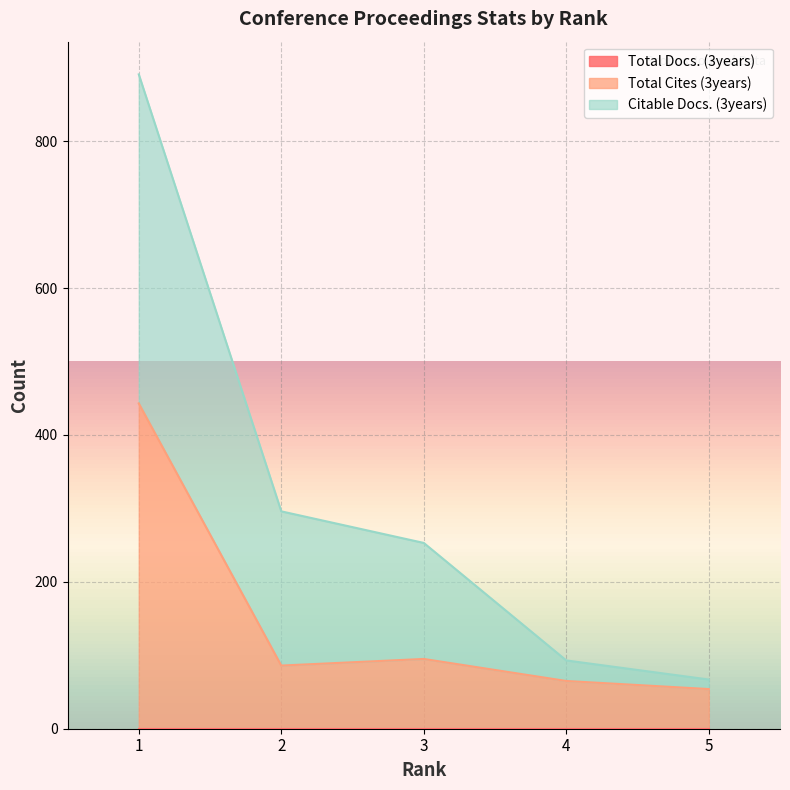

How many values in the Citable Docs. (3years) series are below 253?

2